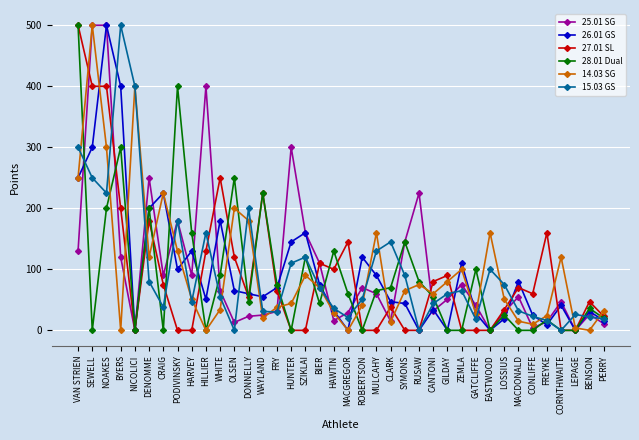

How many distinct data groups are displayed?

6